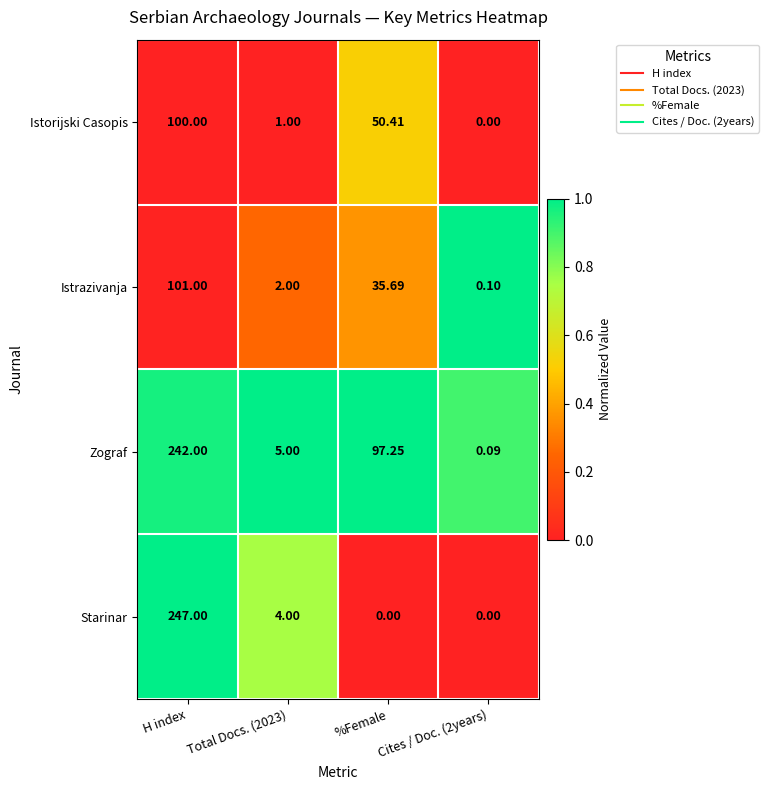

At H index, list the series in order from smallest to largest.

Istorijski Casopis, Istrazivanja, Zograf, Starinar